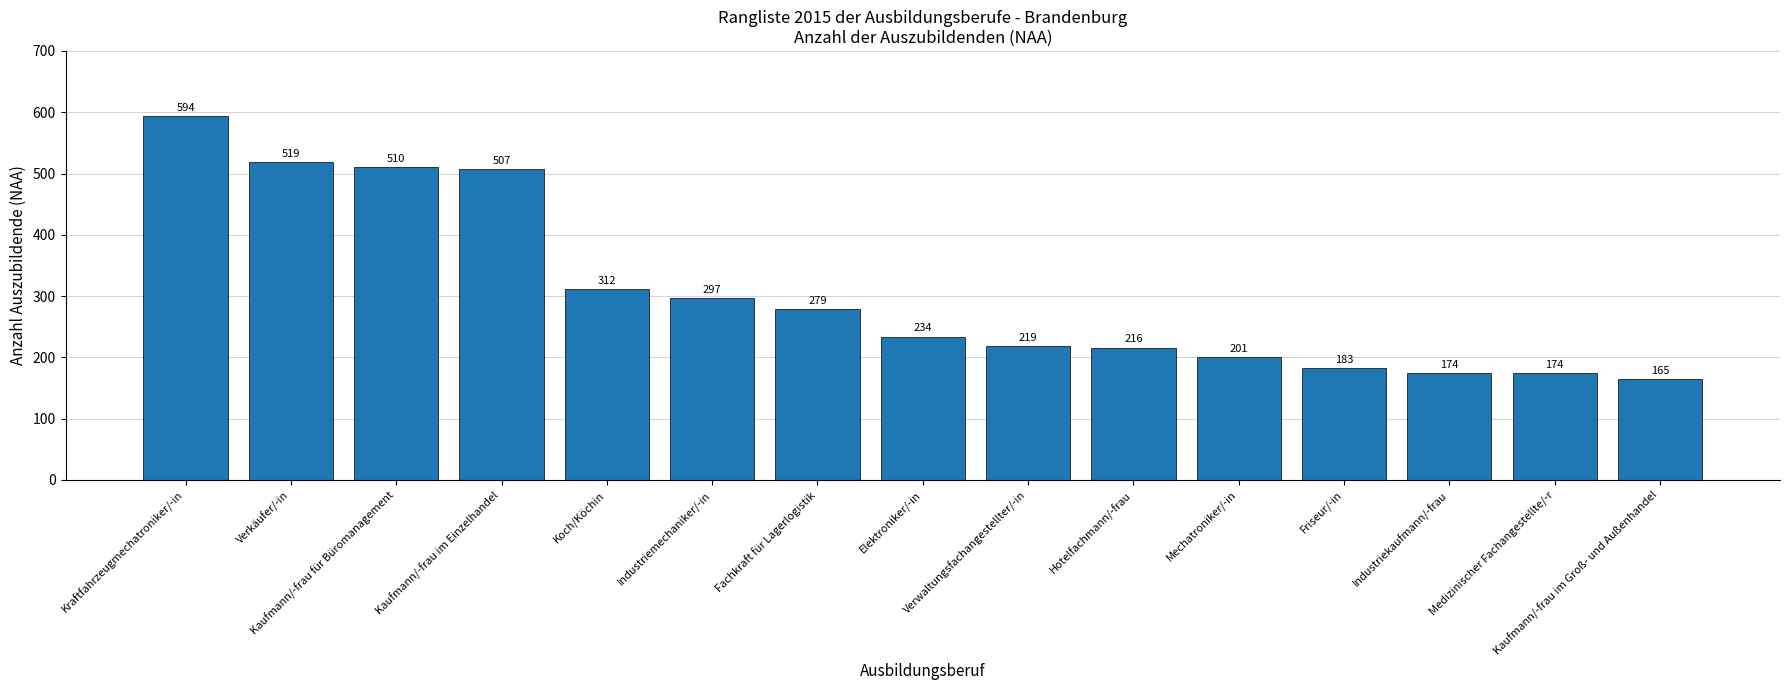

What is the value of the 1st bar from the left?

594